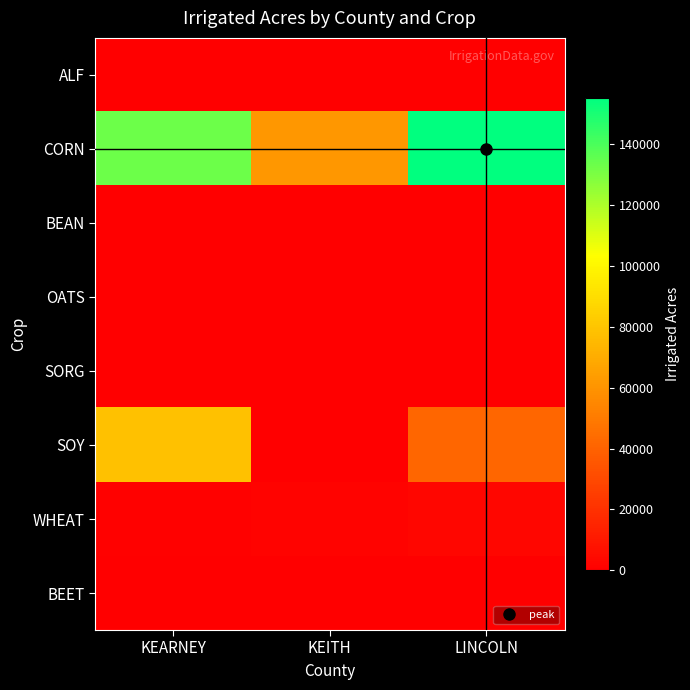

Rank the series at KEITH from lowest to highest value.

ALF, BEAN, OATS, SORG, SOY, BEET, WHEAT, CORN